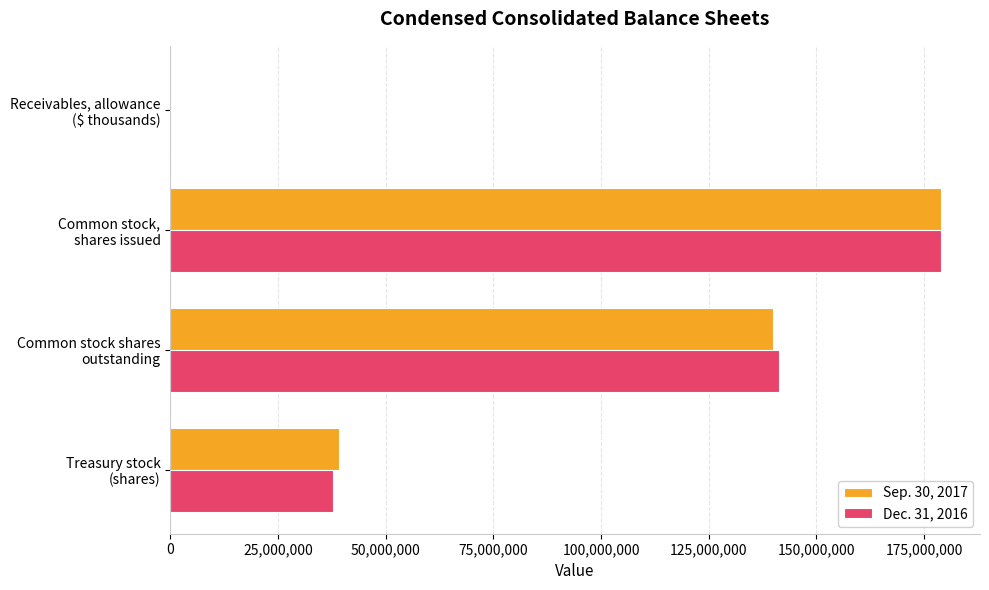

Which label corresponds to the largest value in the chart?

Common stock,
shares issued